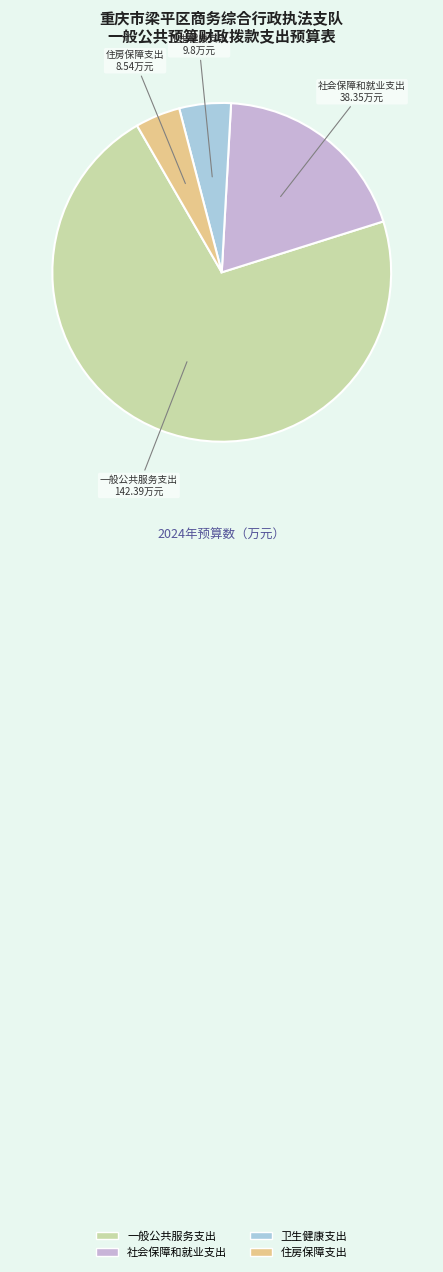

Is there a majority slice in this chart?

Yes